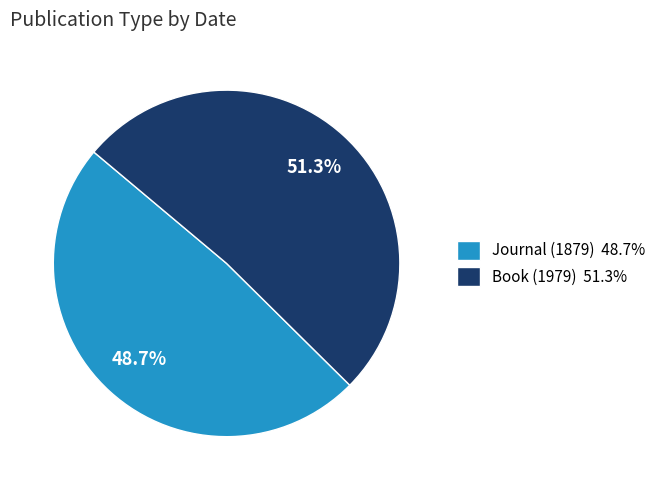

To the nearest percent, what percentage of the pie is Book (1979)?

51%